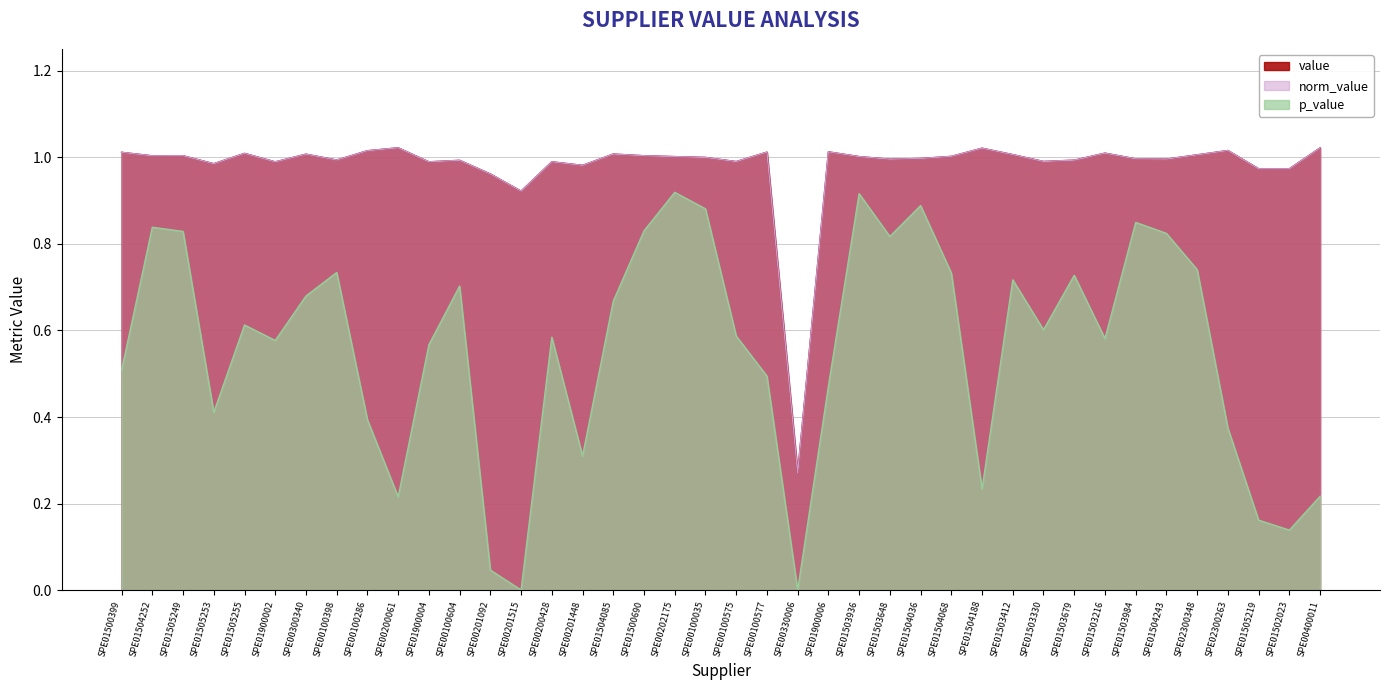

What is the label of the 4th point from the right?

SPE02300263